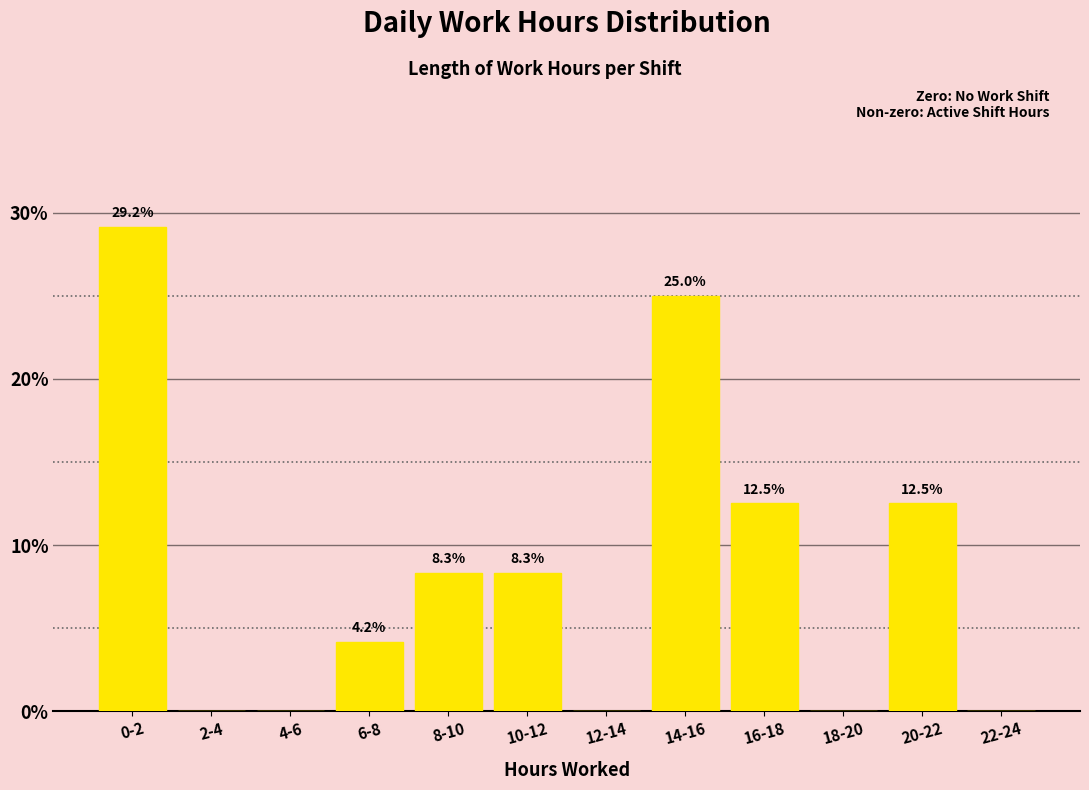

Reading right to left, list all the values displayed in this chart.

22-24=0.0	20-22=12.5	18-20=0.0	16-18=12.5	14-16=25.0	12-14=0.0	10-12=8.3	8-10=8.3	6-8=4.2	4-6=0.0	2-4=0.0	0-2=29.2